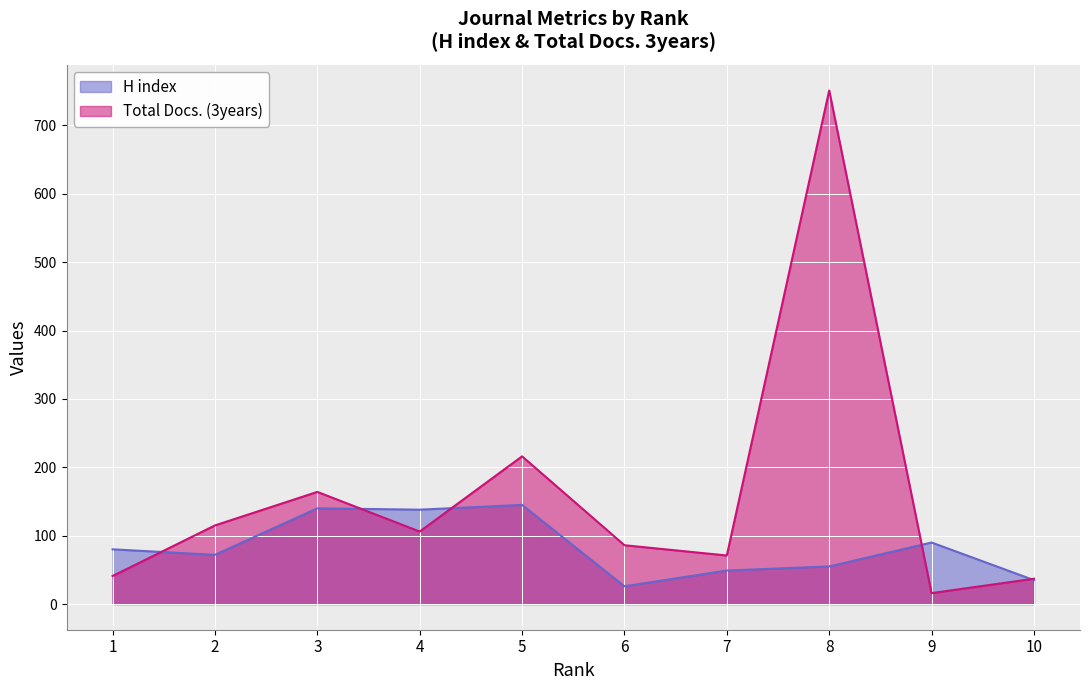

At which label does H index first exceed 80?

3